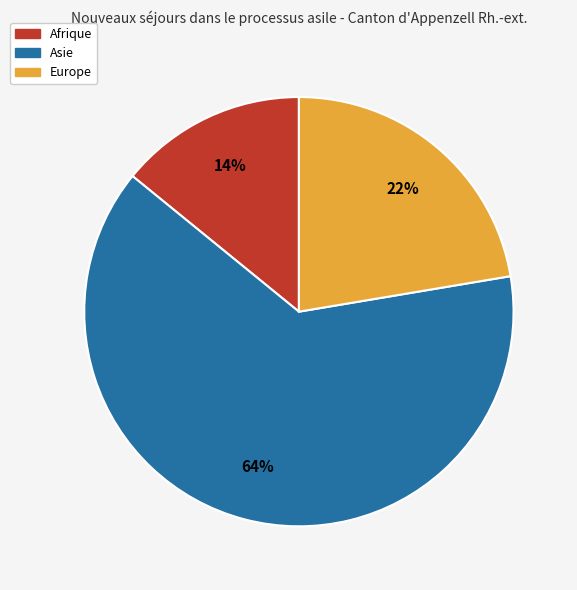

To the nearest percent, what portion does Europe represent?

22%